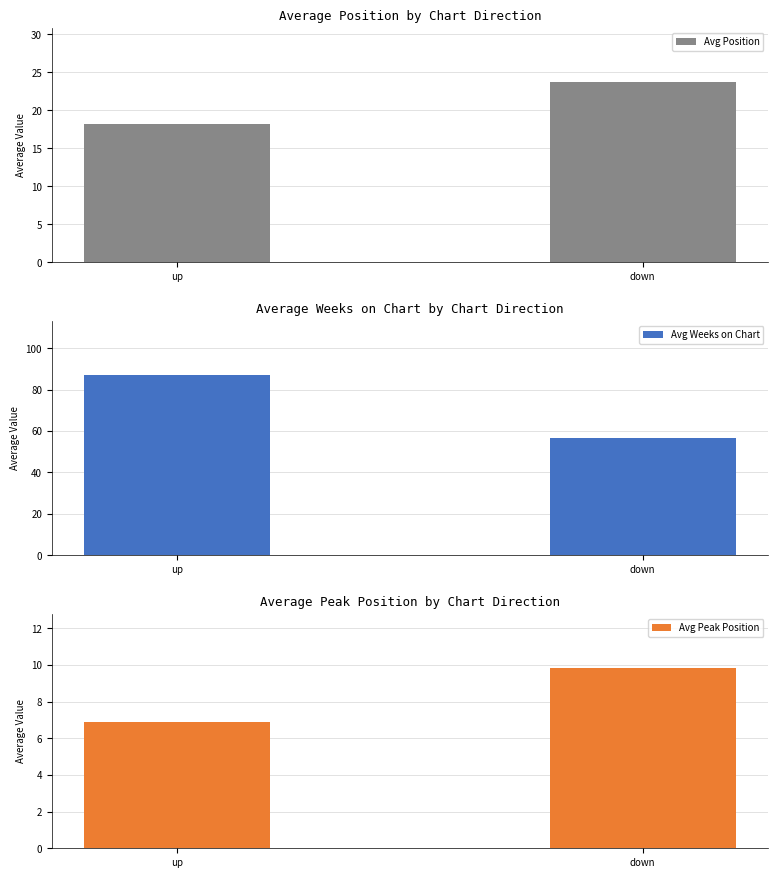

What is the difference between the highest and lowest values at up?

80.2